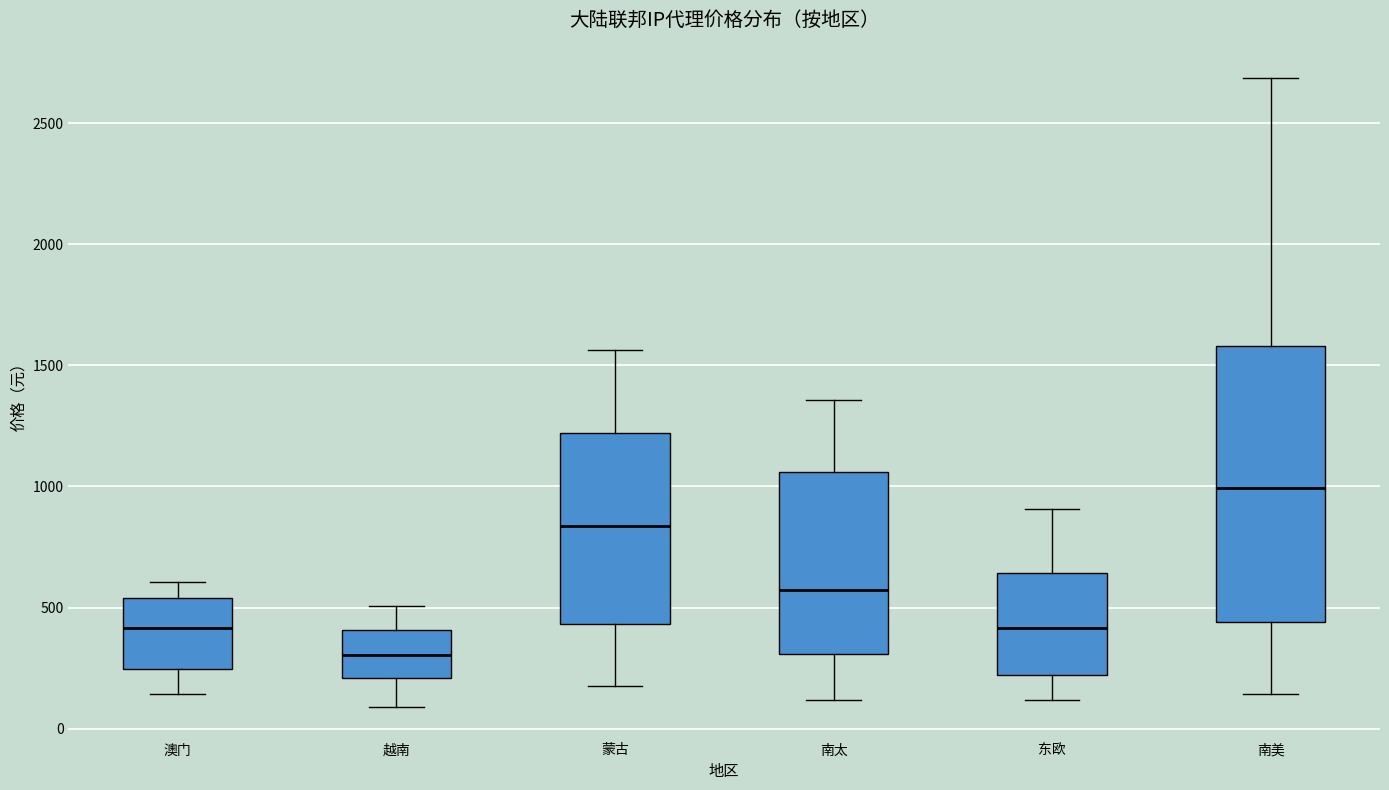

Where does the upper whisker of the box for 南美 end on the y-axis? The values are not printed on the chart, so give them approximately, as read against the axis.

2700